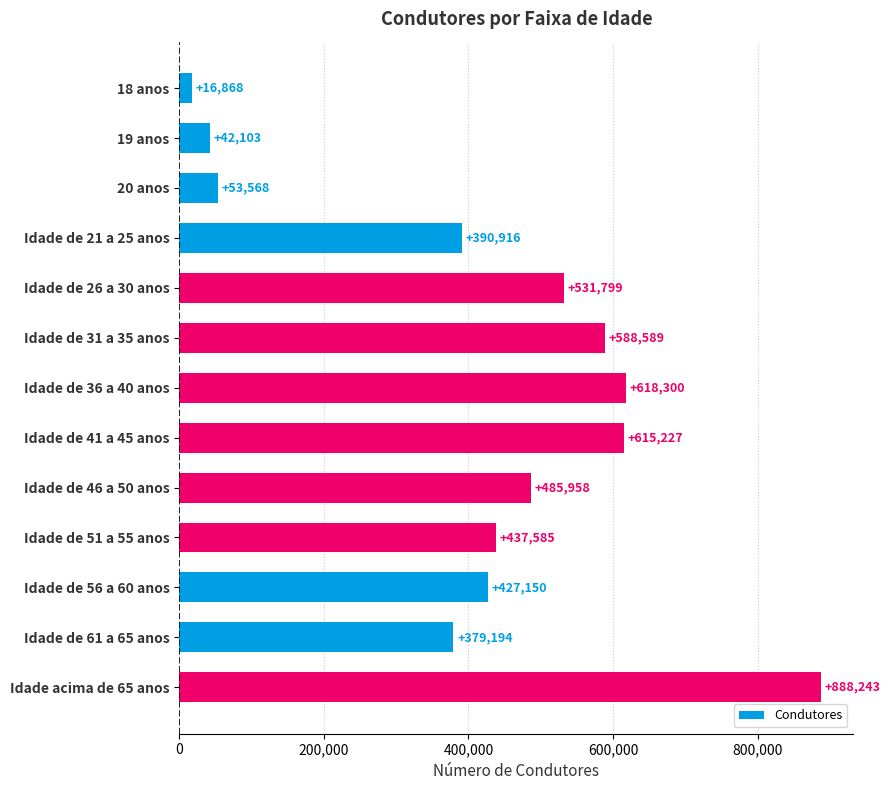

At which category does the chart reach its peak across all series?

Idade acima de 65 anos